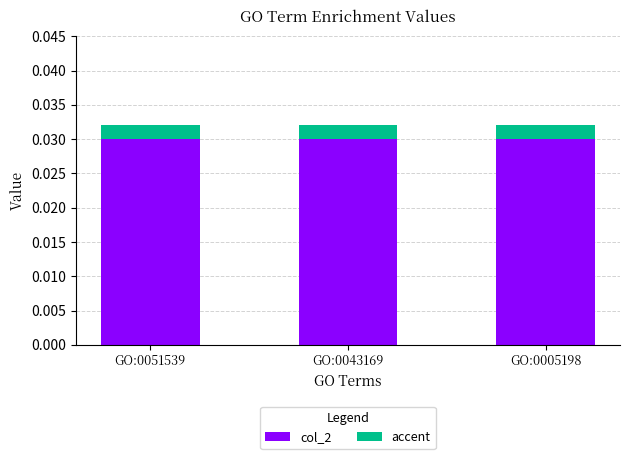

How many data points does each series have?

3